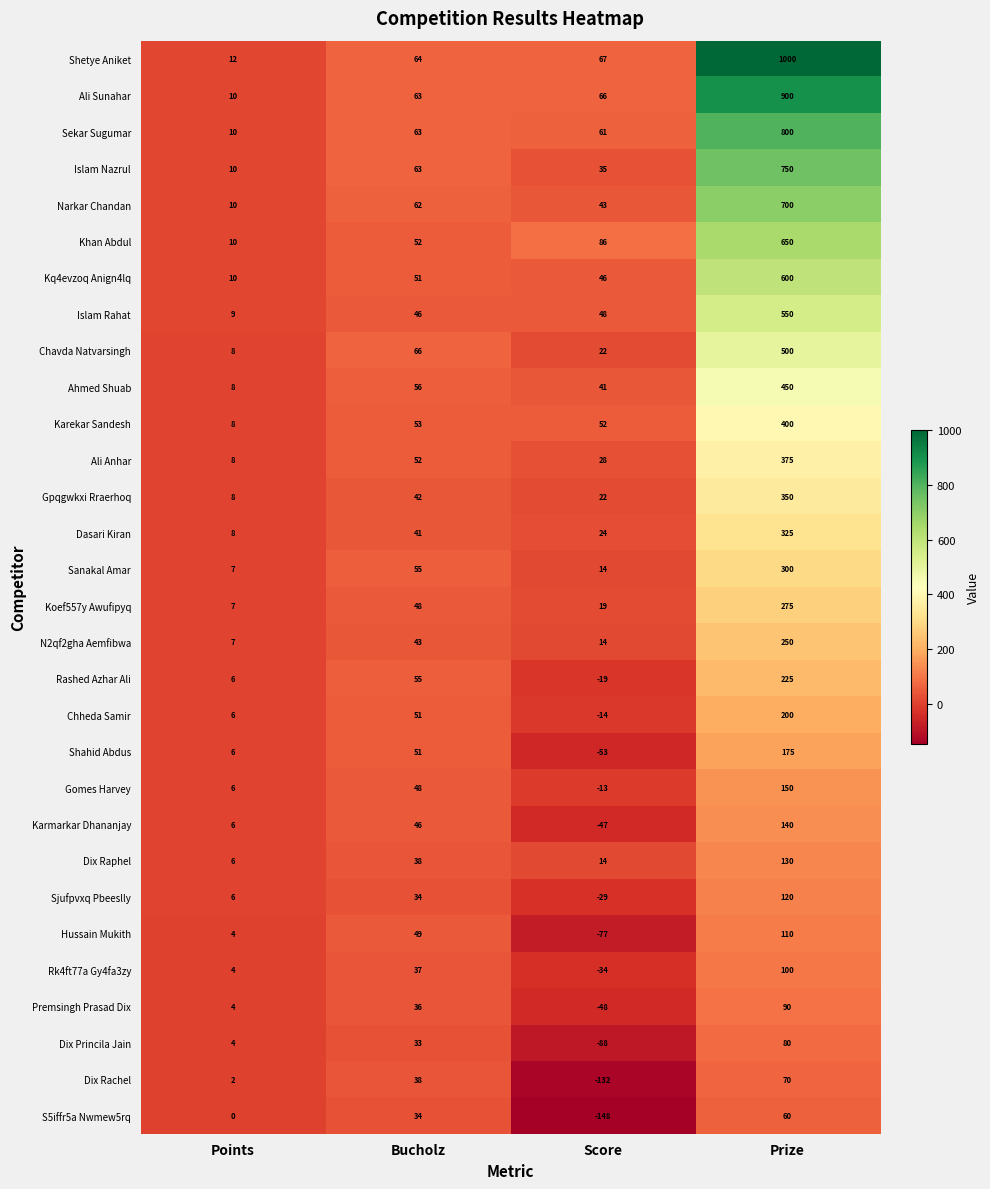

Which series has the largest total across all categories?

Shetye Aniket